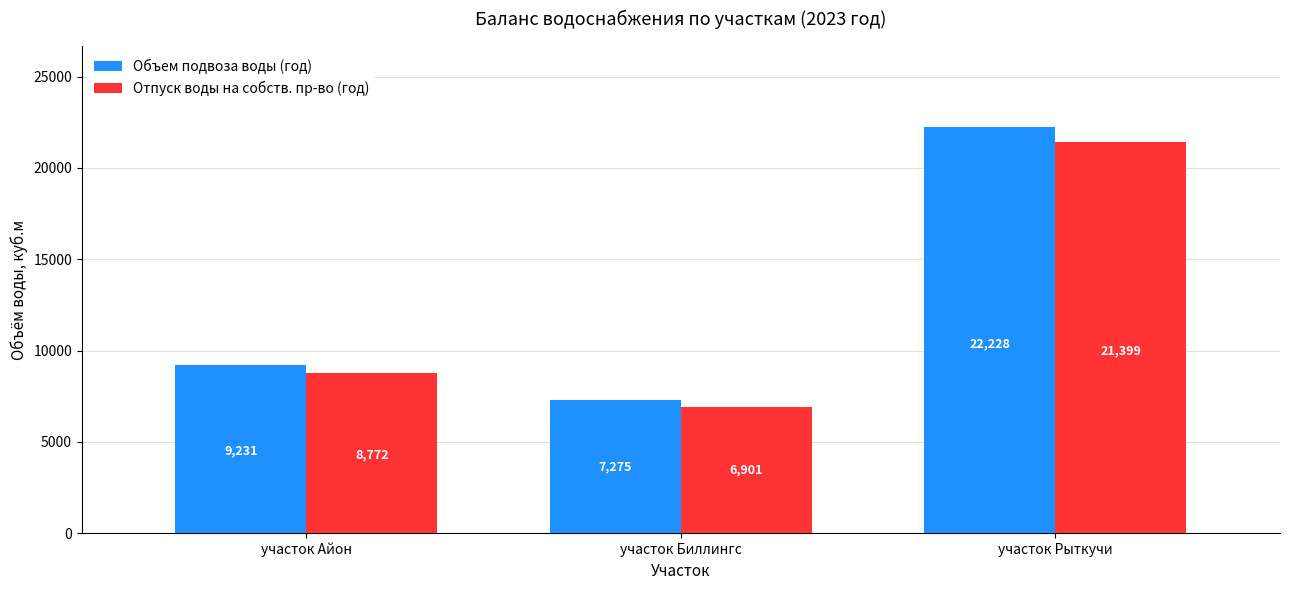

The Объем подвоза воды (год) series shows 9230.7 at участок Айон. True or false?

True